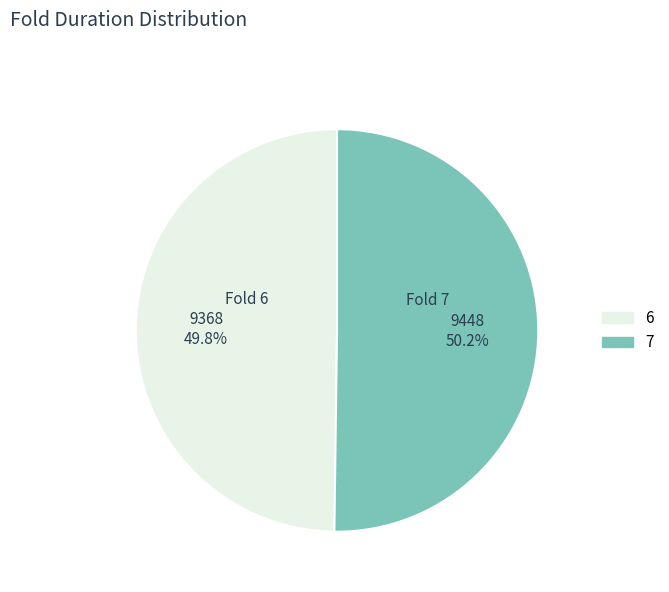

Combined, do 7 and 6 account for over 50%?

Yes